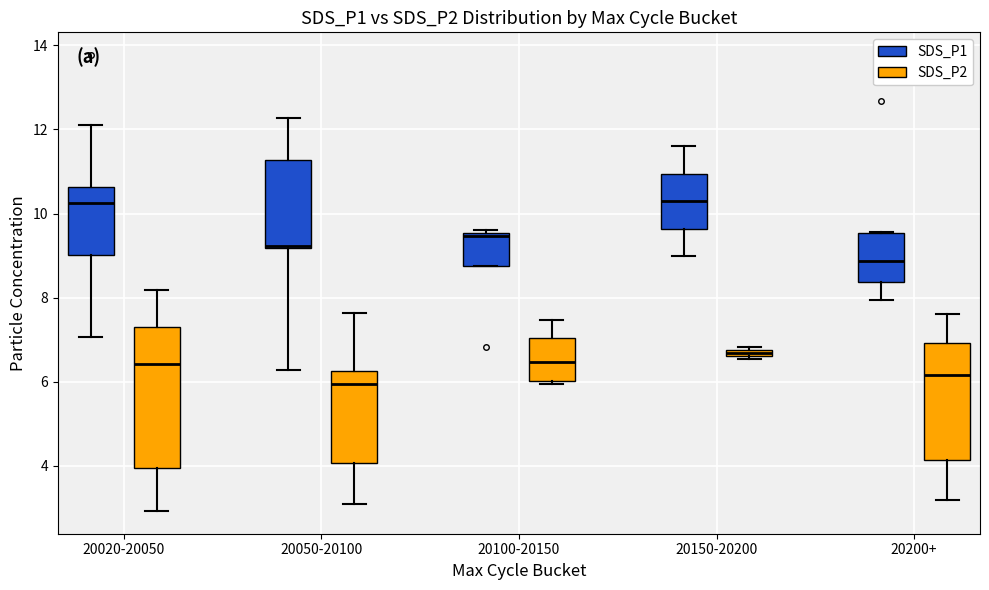

Where does the upper whisker of the box for 20150-20200 (SDS_P1) end on the y-axis? The values are not printed on the chart, so give them approximately, as read against the axis.

11.6